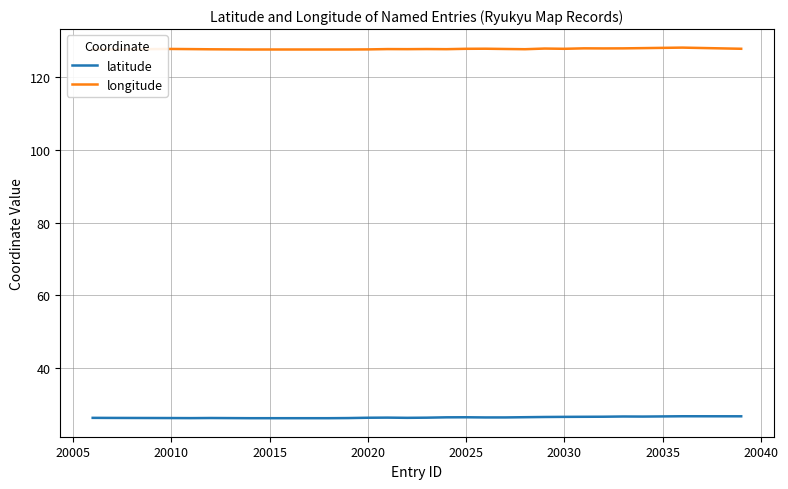

Rank the series by their maximum value, from highest to lowest.

longitude, latitude